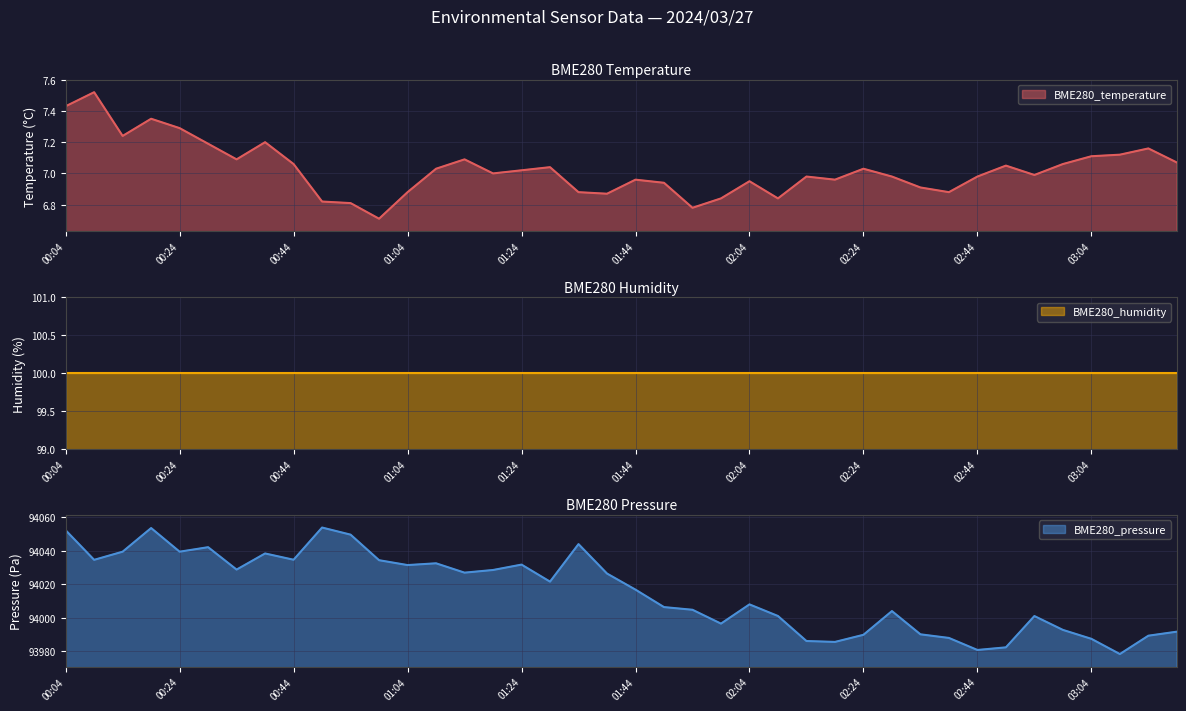

Which category has the lowest value across all series?

00:59